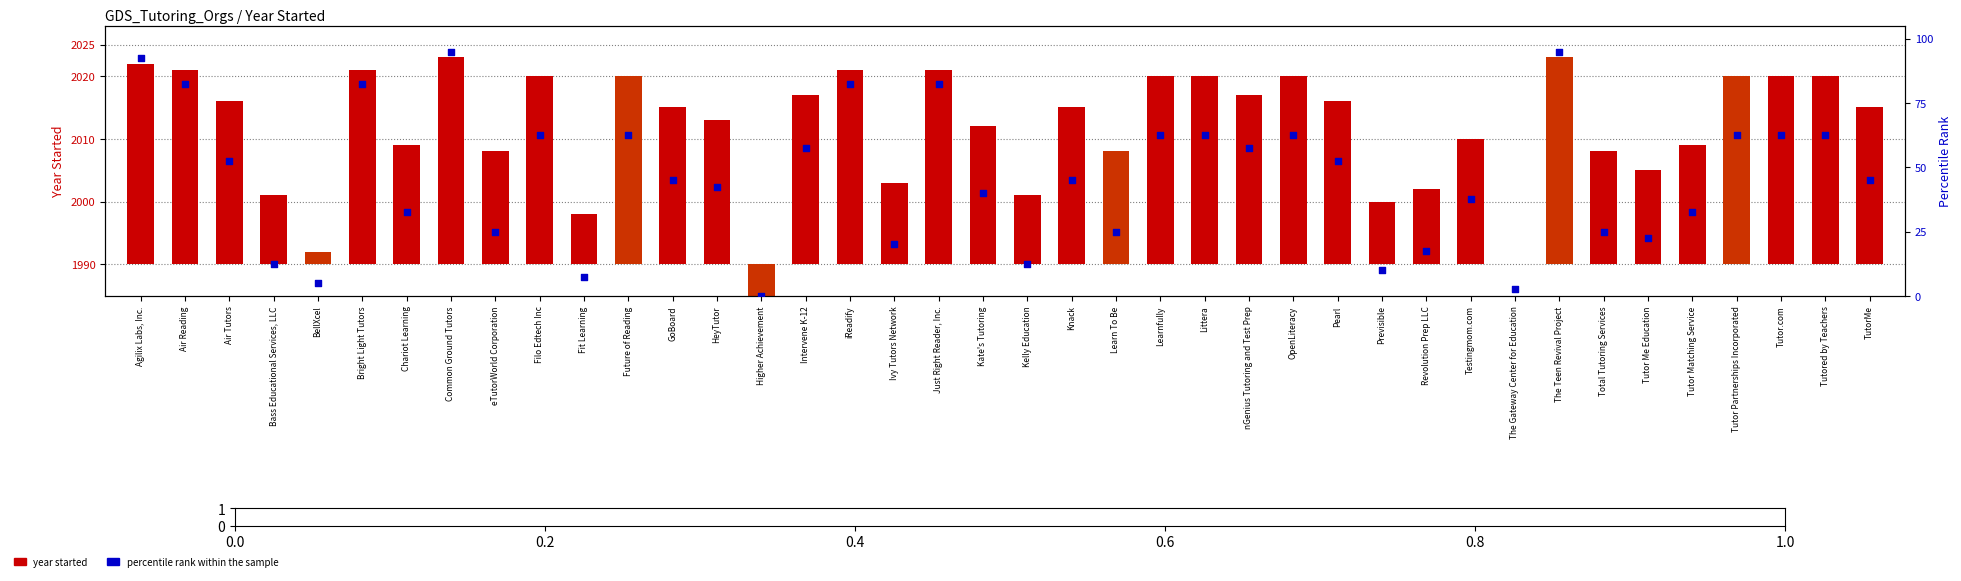

What are all the series names shown in the legend?

year started, percentile rank within the sample